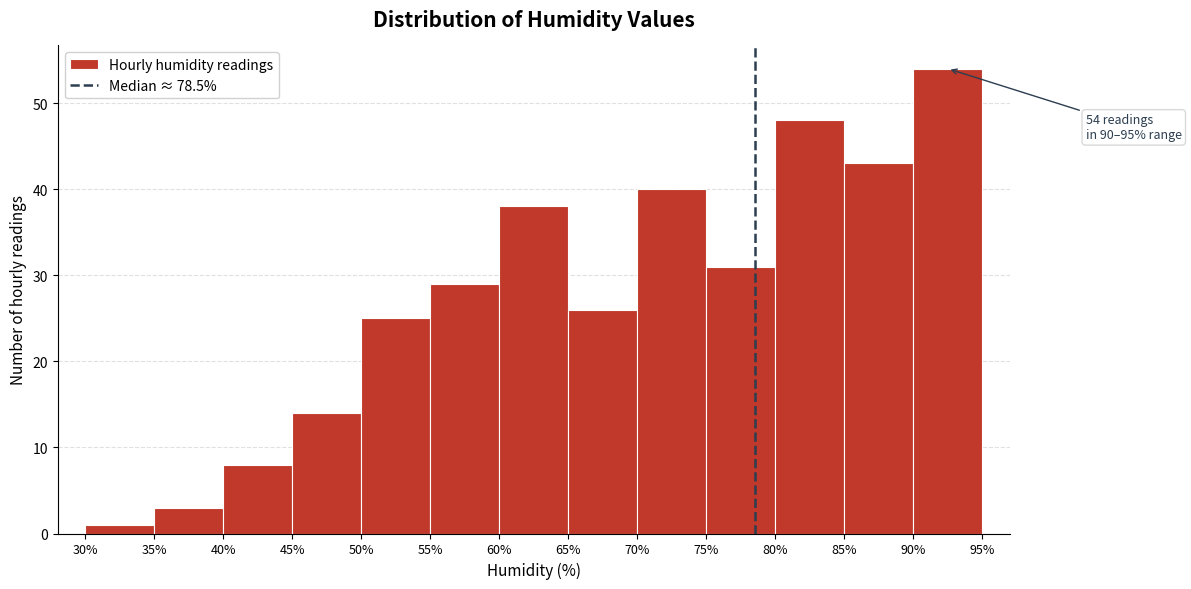

Which range on the x-axis has the tallest bar?

90% to 95%